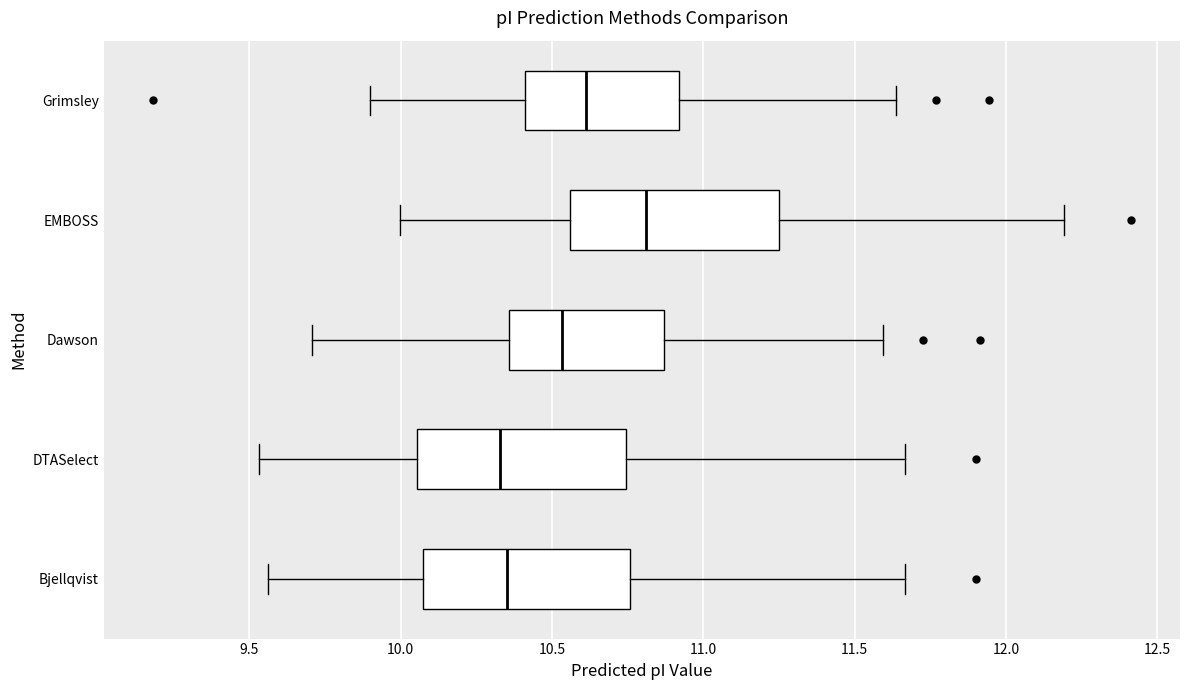

Where is the left edge of the box for Dawson on the x-axis? The values are not printed on the chart, so give them approximately, as read against the axis.

10.35